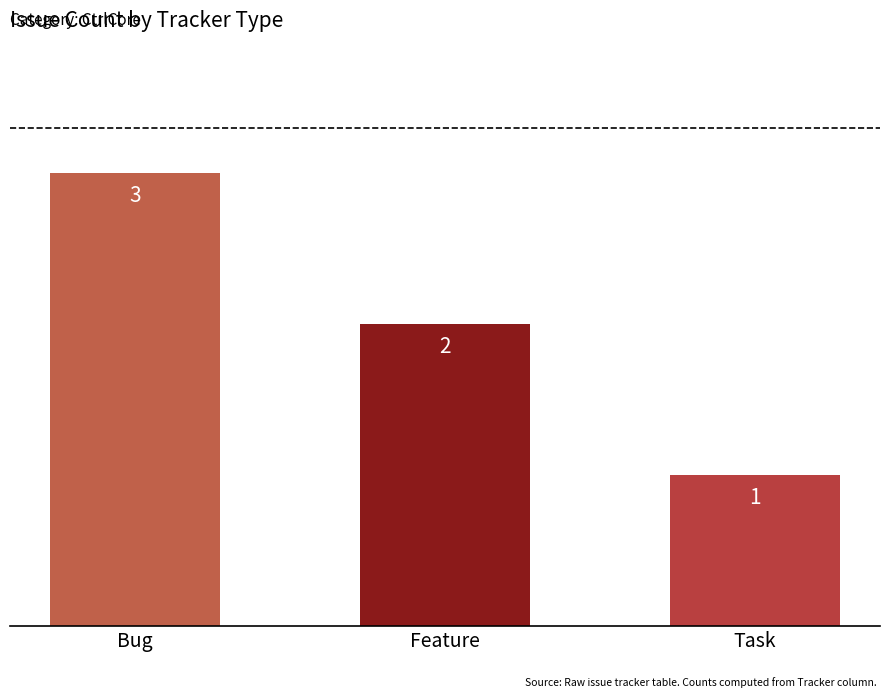

The chart shows a value of 1 at Bug. True or false?

False